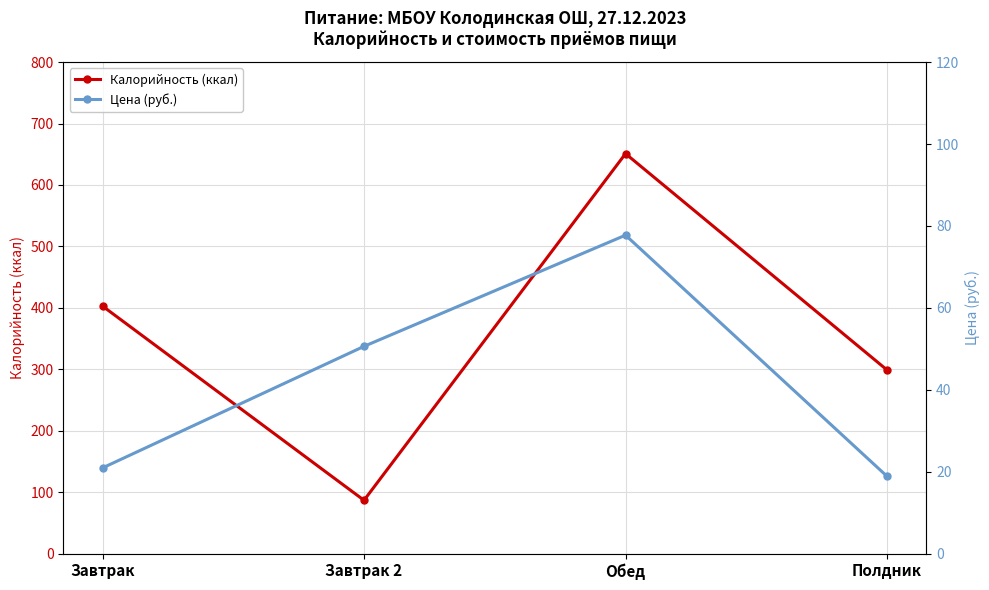

Does the chart have visible grid lines?

Yes